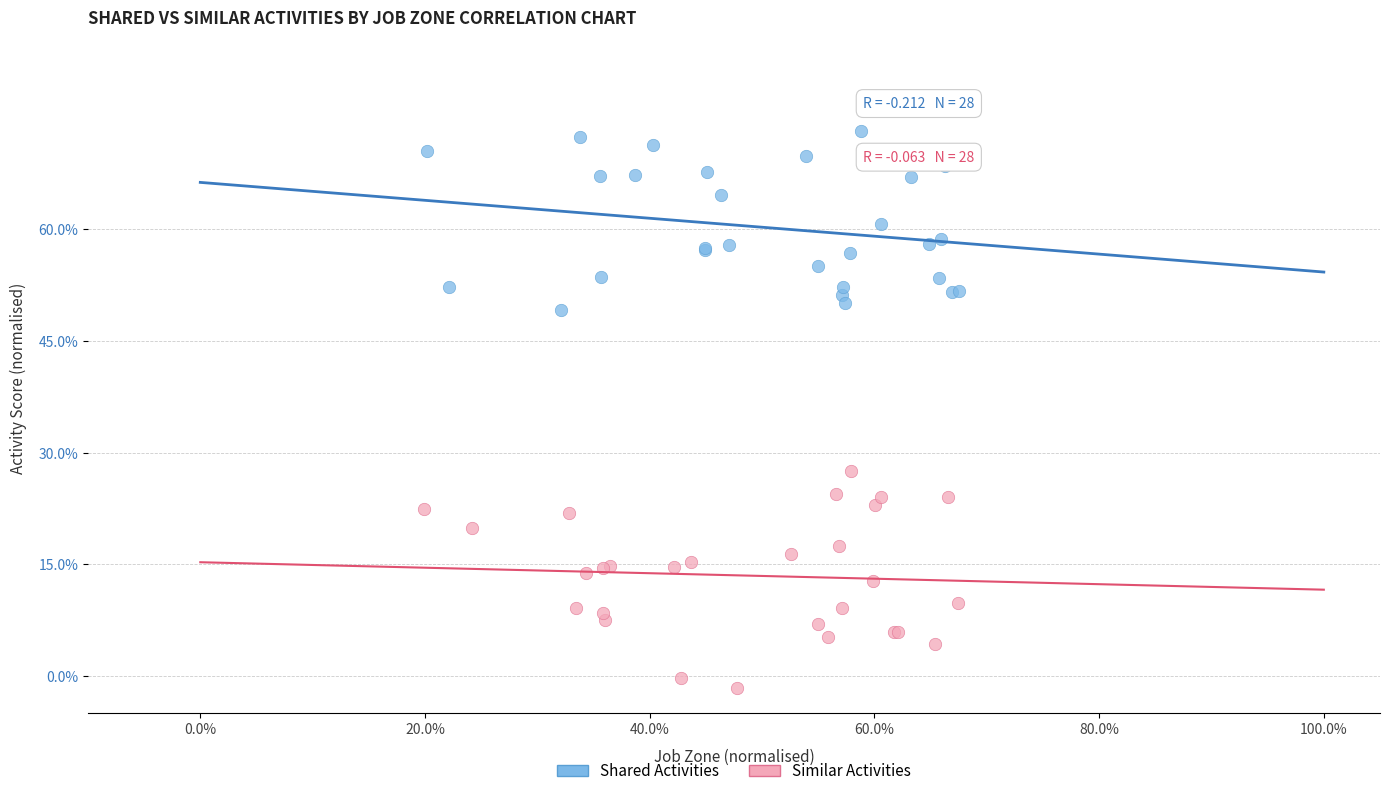

What are all the series names shown in the legend?

Shared Activities, Similar Activities